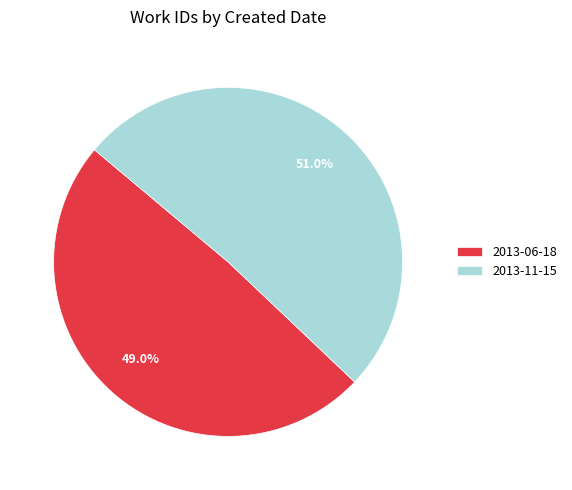

To the nearest percent, what is the combined percentage of 2013-11-15 and 2013-06-18?

100%